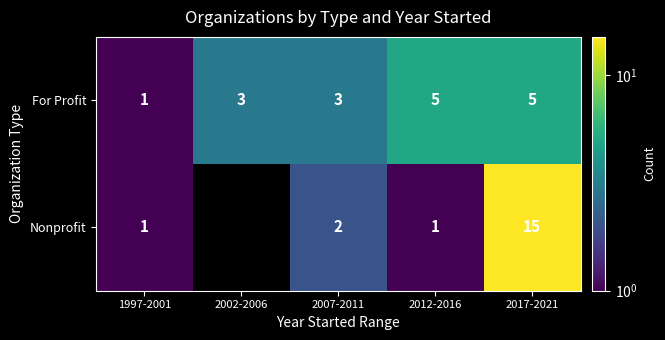

Rank the series at 2007-2011 from lowest to highest value.

Nonprofit, For Profit